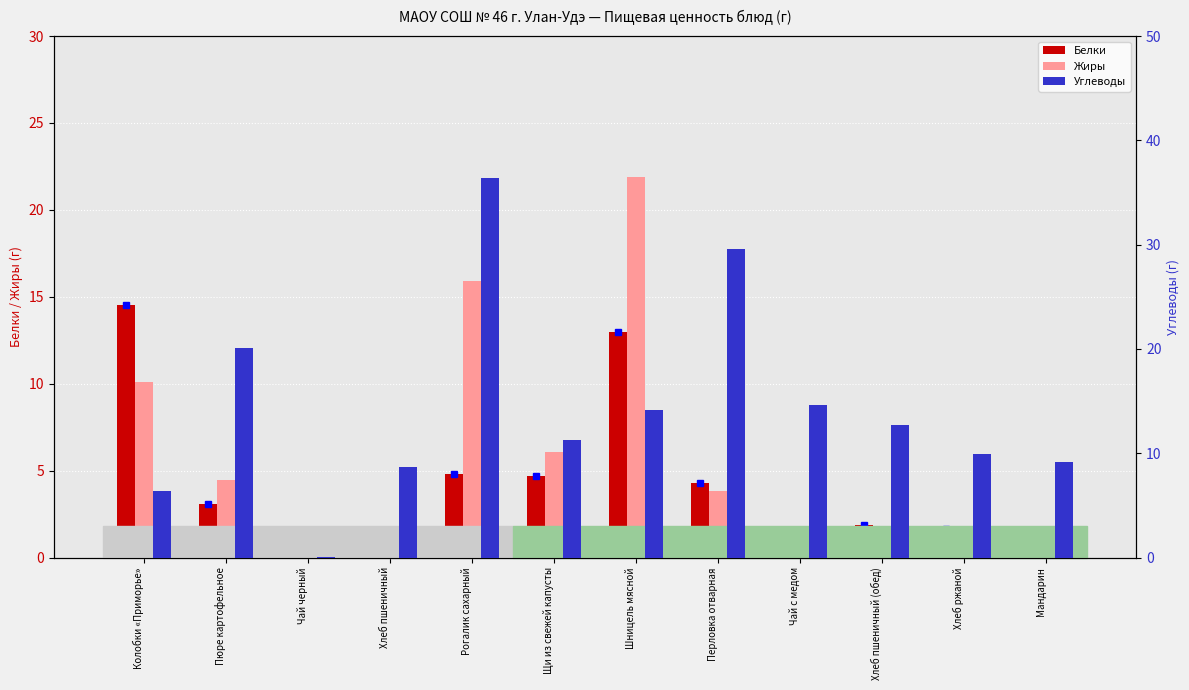

What is the difference between the second highest and second lowest values in the Жиры series?

15.9